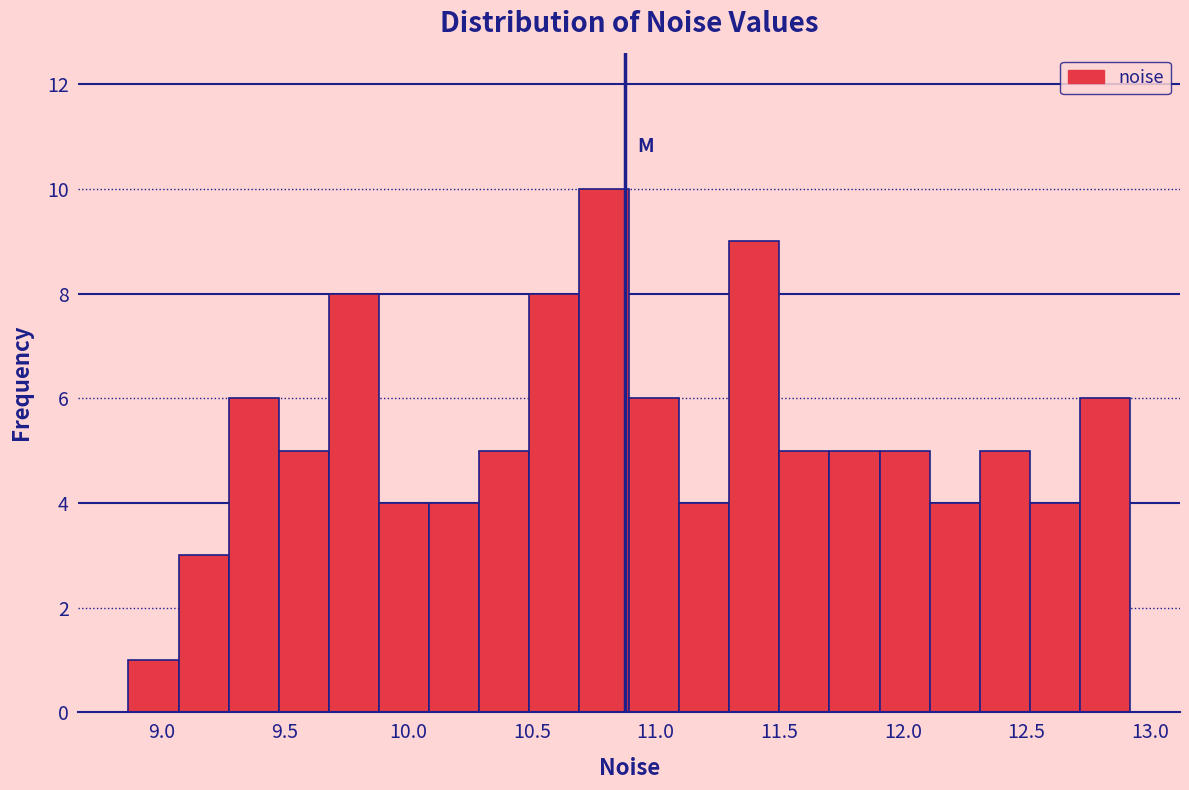

What is the height of the bar covering 10.90 to 11.10 on the x-axis? Neither the bar edges nor the heights are printed on the chart, so give them approximately, as read against the axes.

6